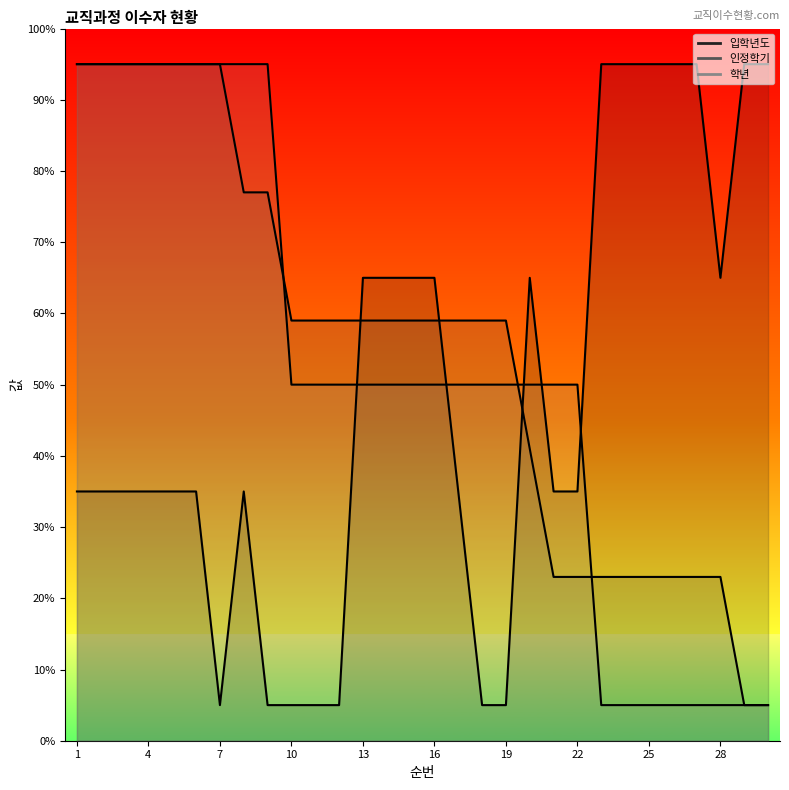

True or false: 학년 (line) has a value of 5 at 25.

True